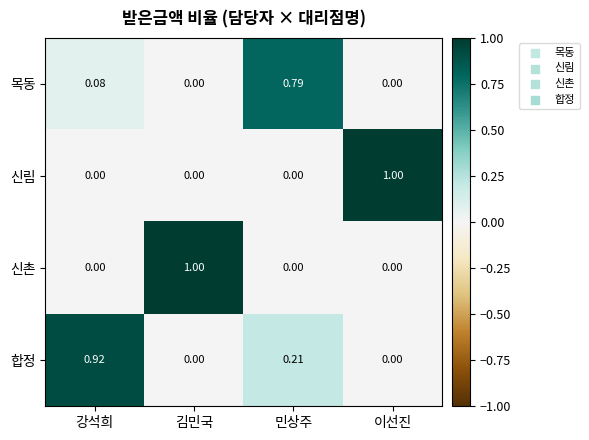

At which label does 목동 reach its peak?

민상주